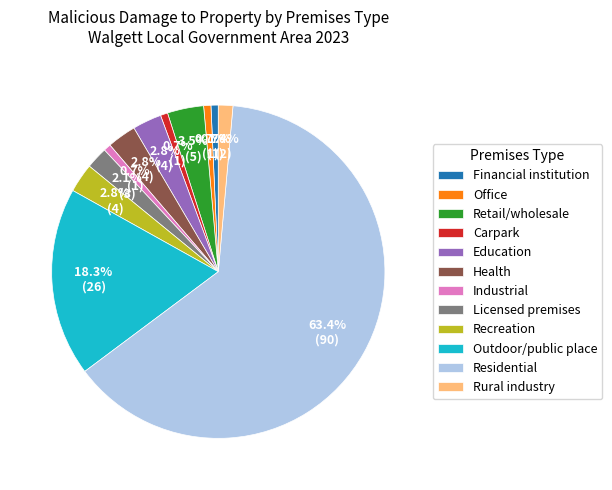

Combined, what portion of the pie is Industrial and Outdoor/public place?

19.0%